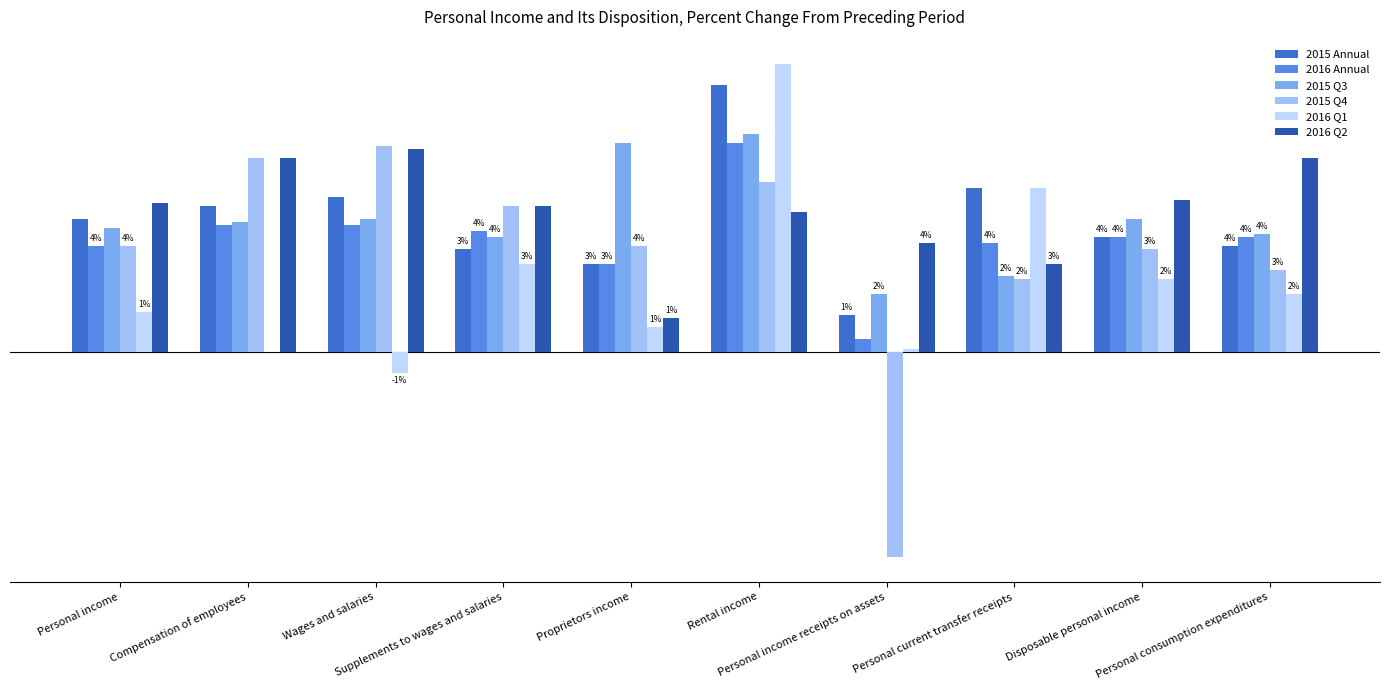

At which label does 2016 Annual reach its minimum?

Personal income receipts on assets